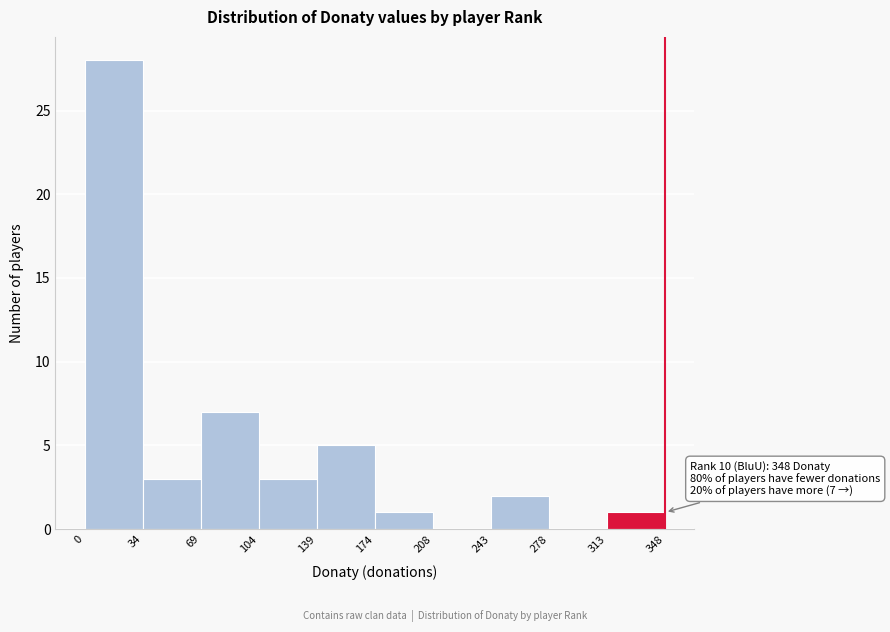

Which range on the x-axis has the tallest bar?

0 to 34